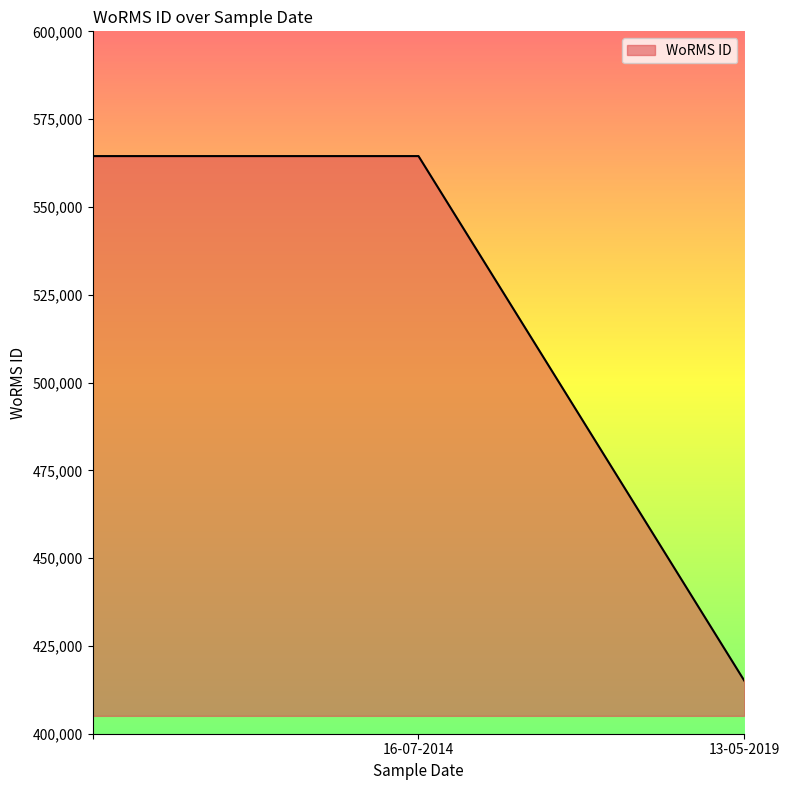

What is the average value?

514683